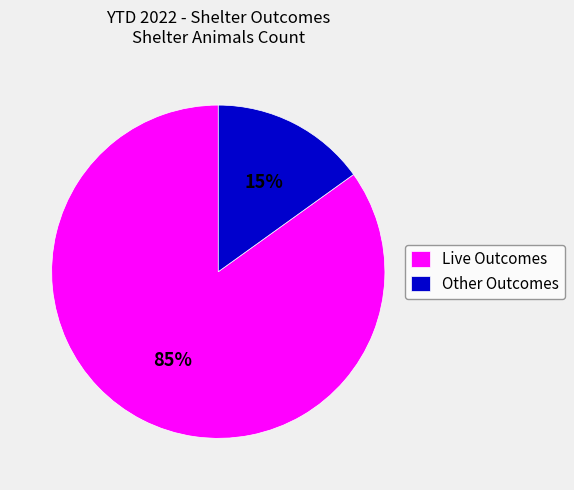

The Live Outcomes slice represents 79% of the pie. True or false?

False